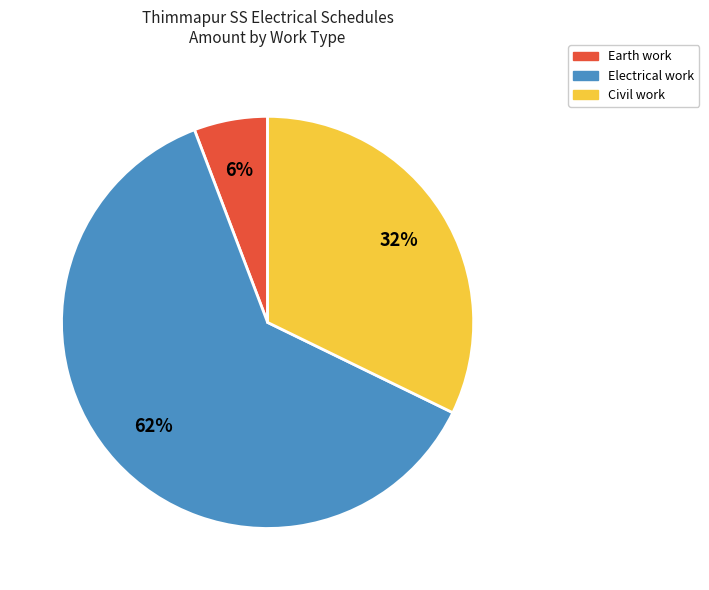

To the nearest percent, what is the combined percentage of Civil work and Electrical work?

94%